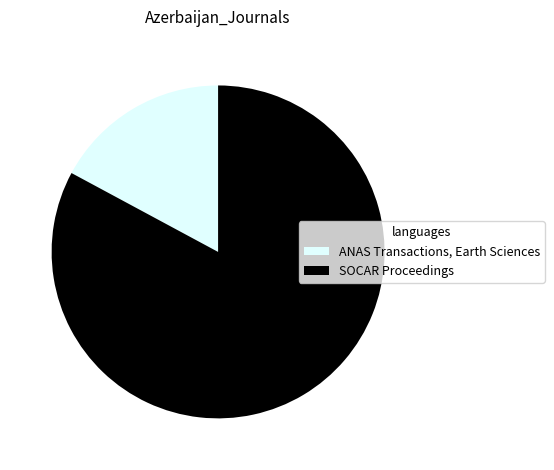

Is there any slice that represents more than half of the pie?

Yes